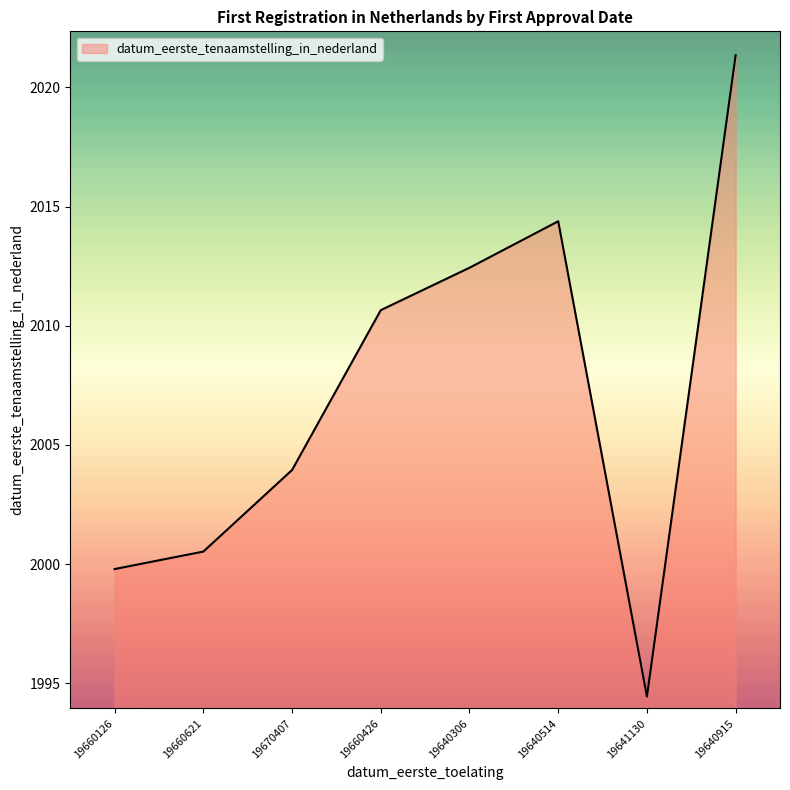

The value at 19640915 is 2021.4. True or false?

True